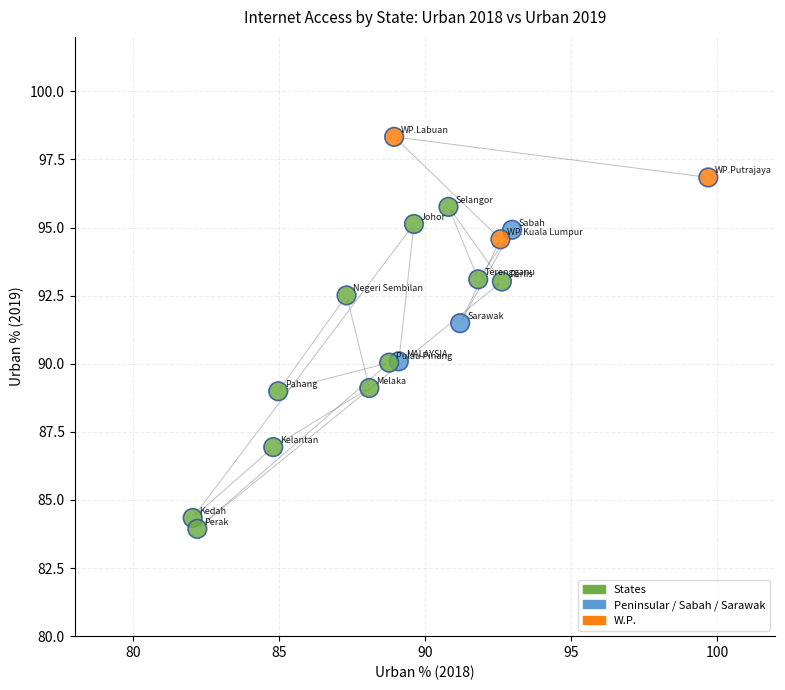

What is the range of X values (max minus min)?

17.7